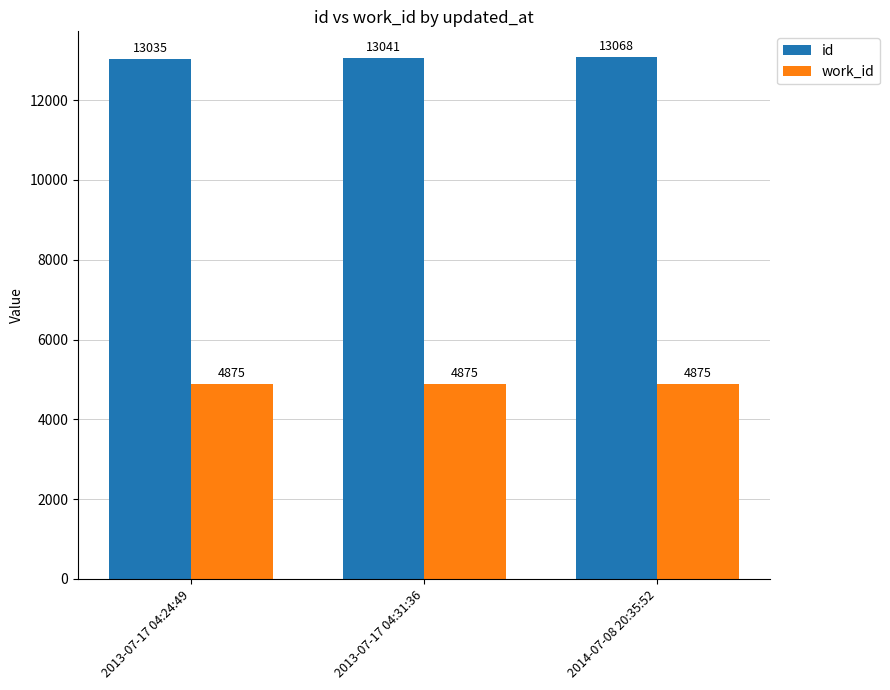

Which series has the largest total across all categories?

id